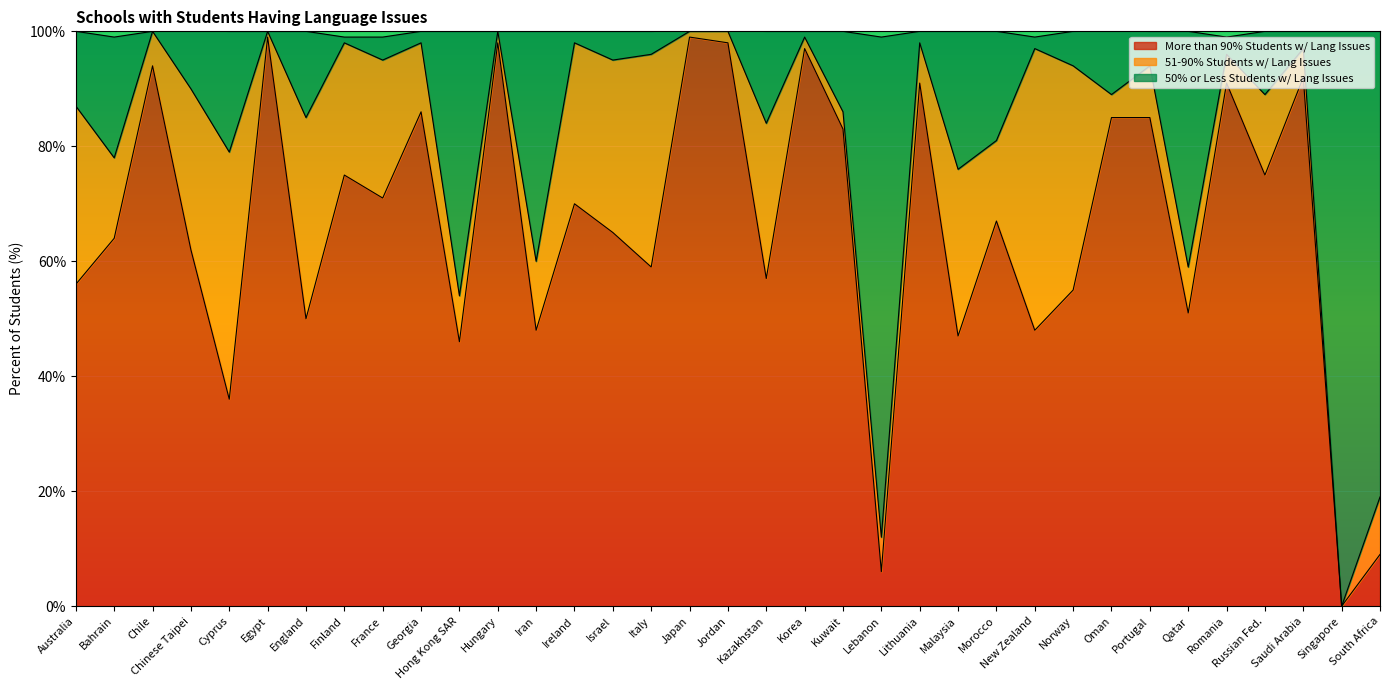

What is the value of the More than 90% Students w/ Lang Issues point at the 16th from the left?

59